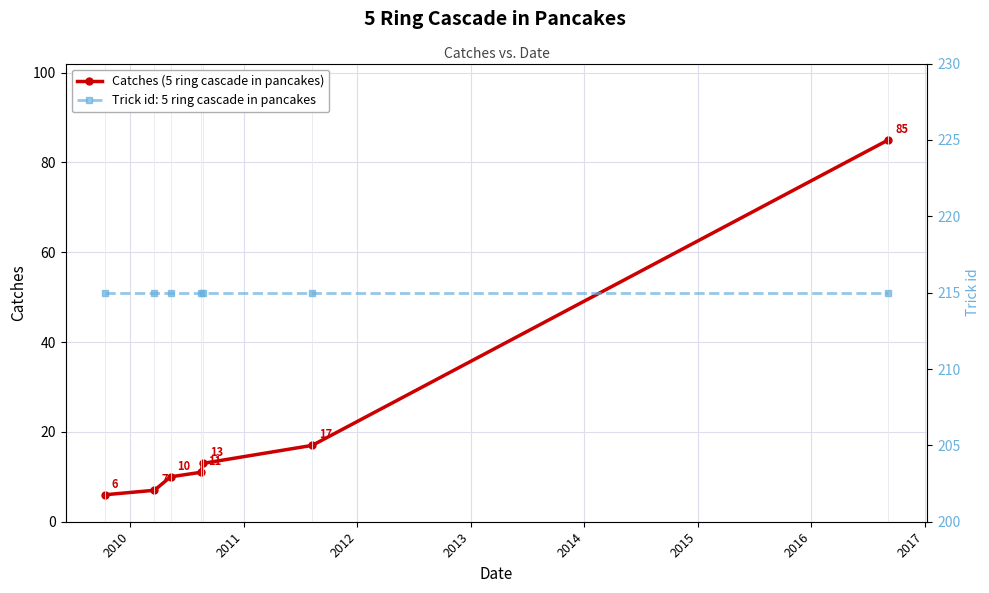

The chart shows a value of 9 at 2009. True or false?

False